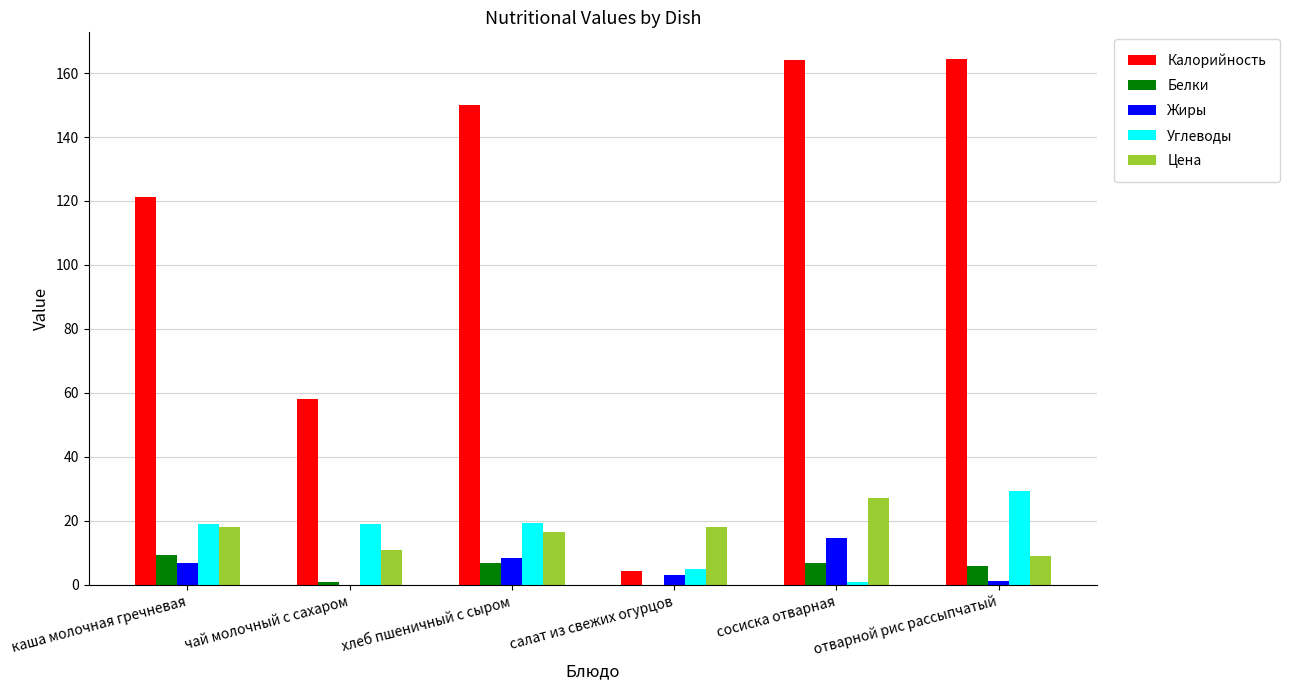

Which series has the largest total across all categories?

Калорийность